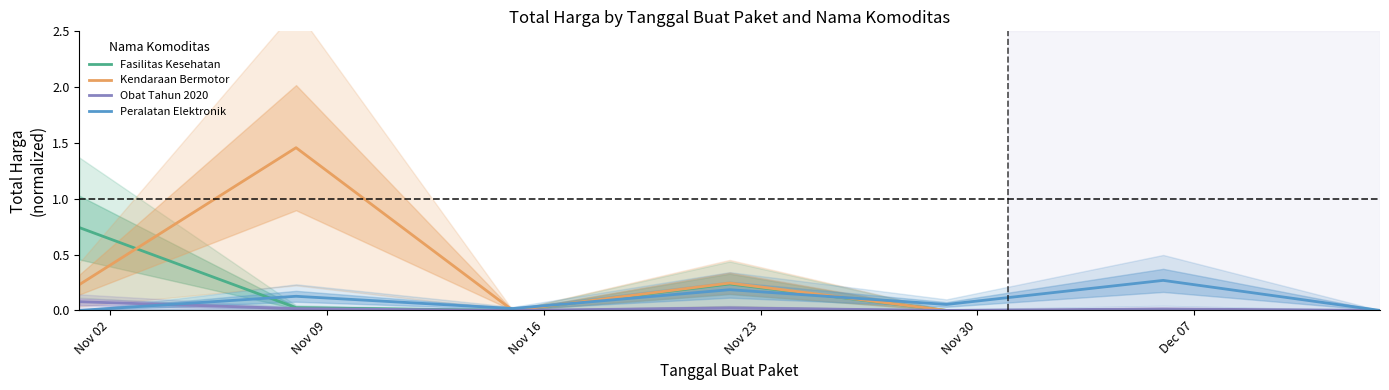

Which has a higher value, Nov 16 or Nov 02?

Nov 02